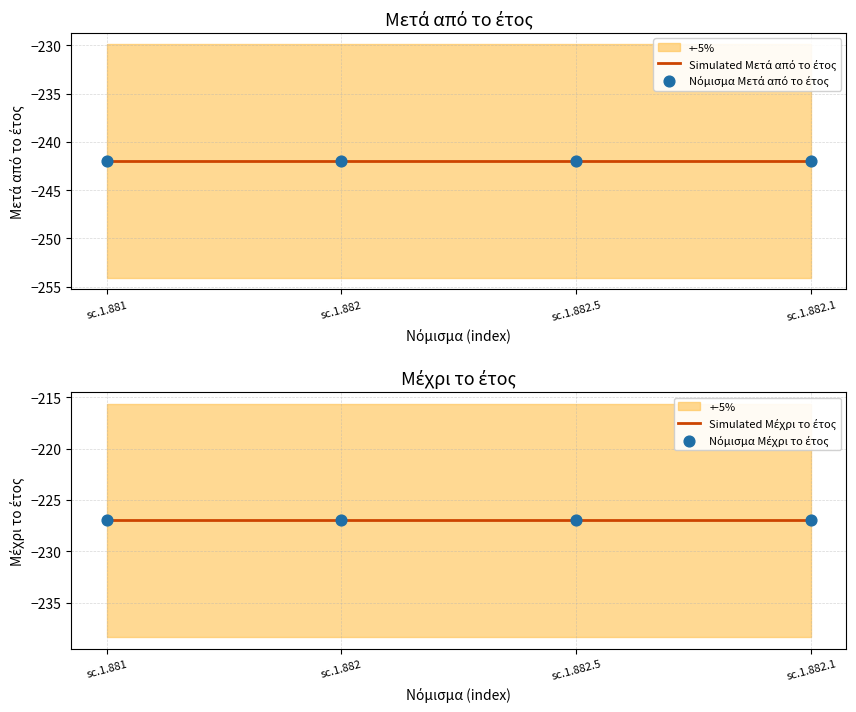

Which series has the largest total across all categories?

Μέχρι το έτος